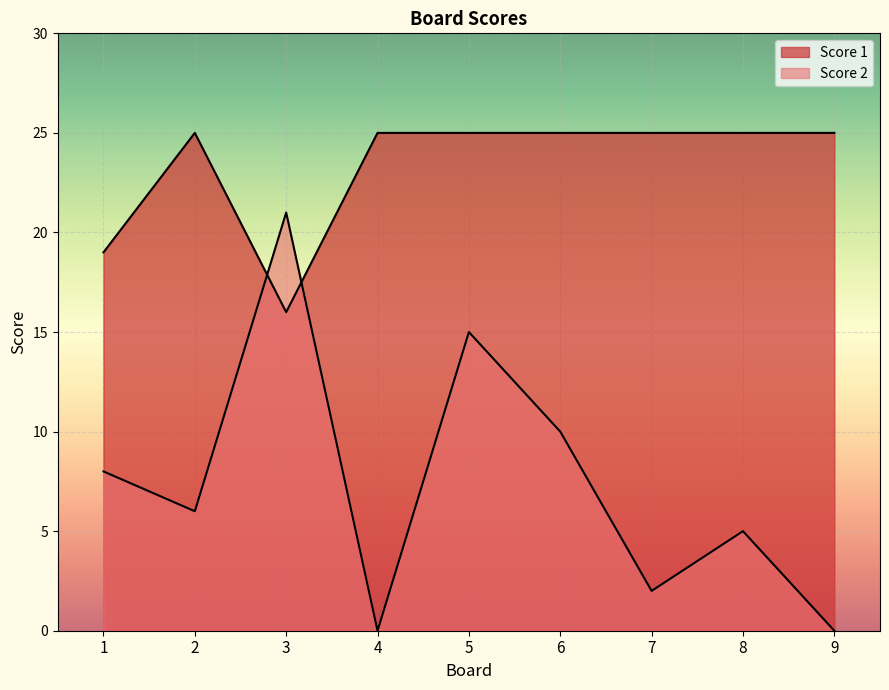

Count the number of data series in this chart.

2